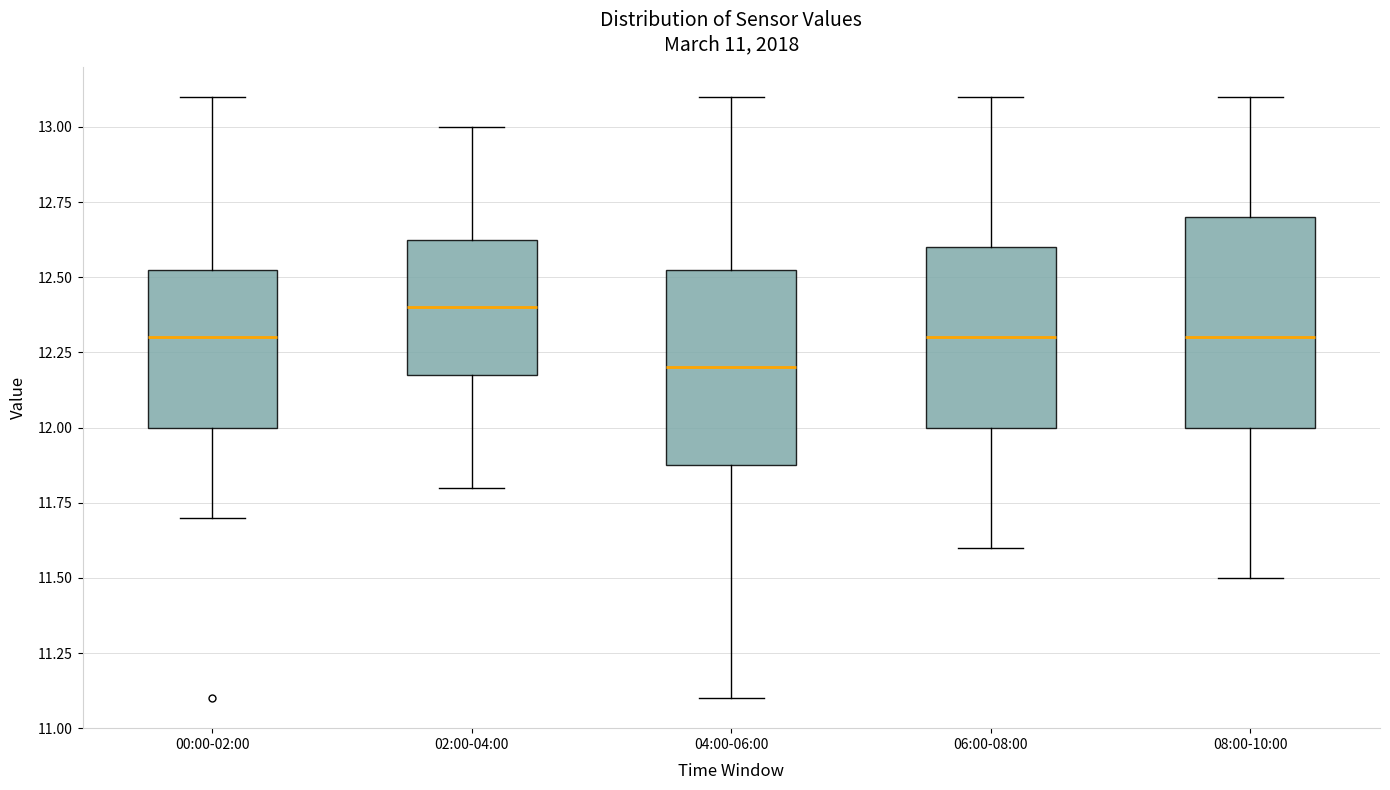

Which box has the lowest median line?

04:00-06:00